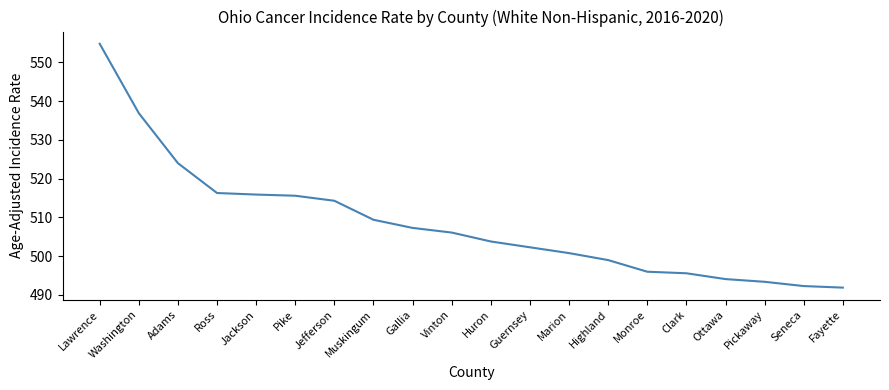

Where is the data nearest to the value 523?

Adams